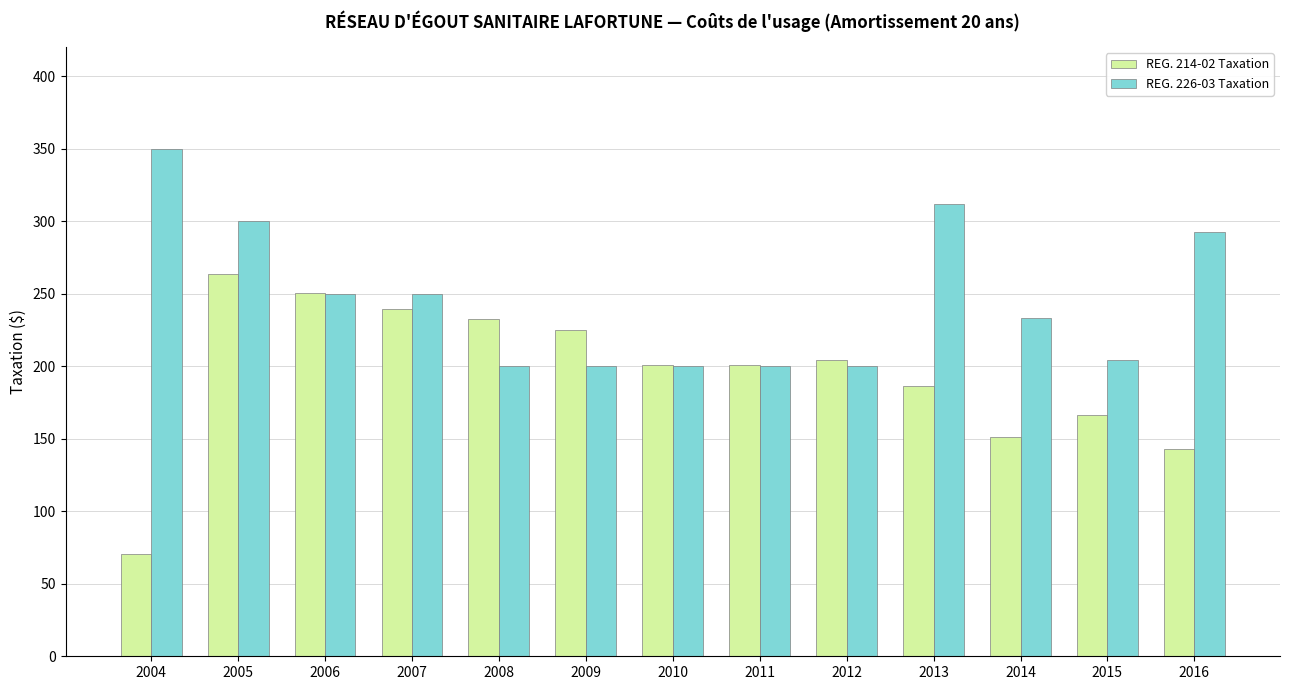

At which label is REG. 214-02 Taxation closest to 166?

2015